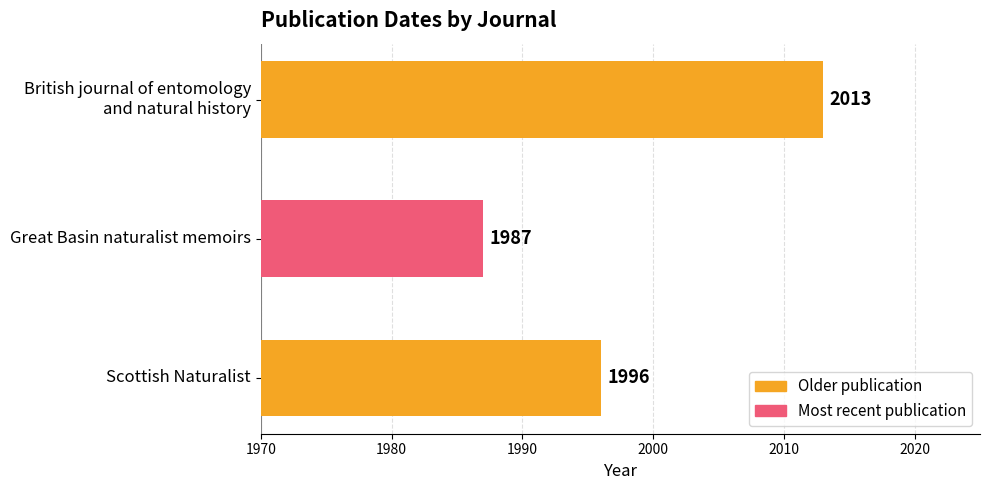

Reading top to bottom, extract all data points from this chart.

2013	1987	1996